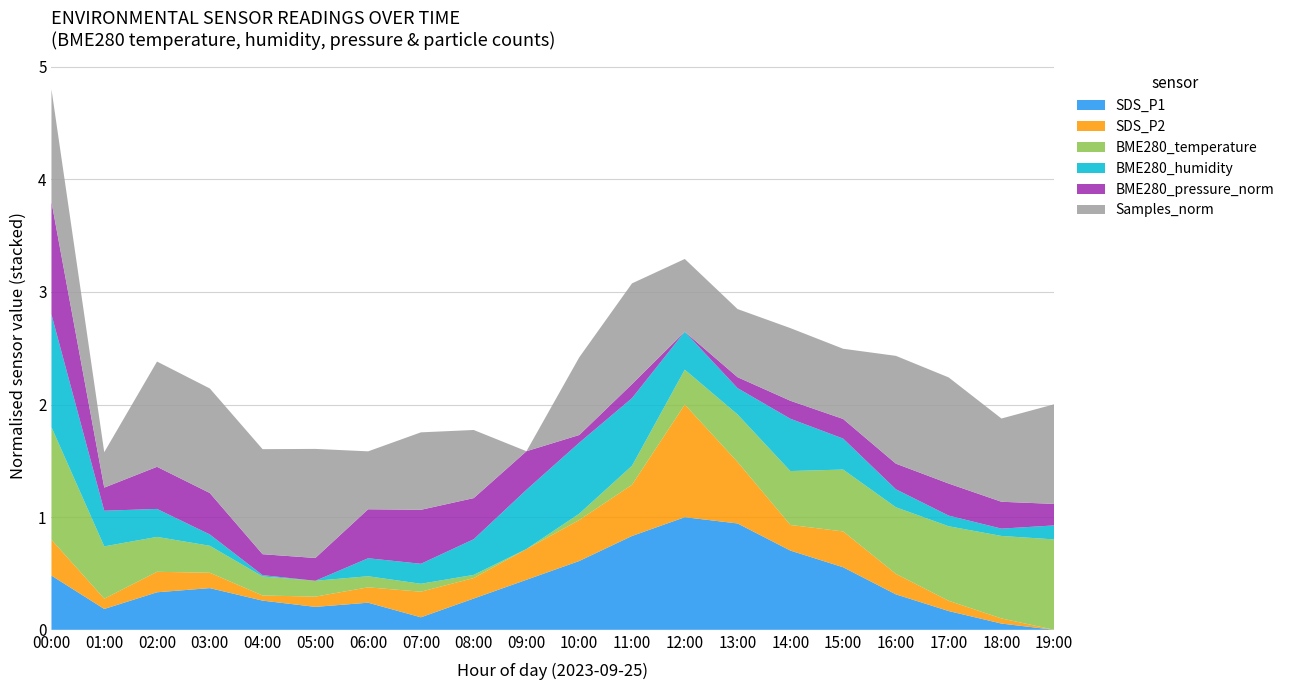

At which category is the sum across all series the highest?

00:00